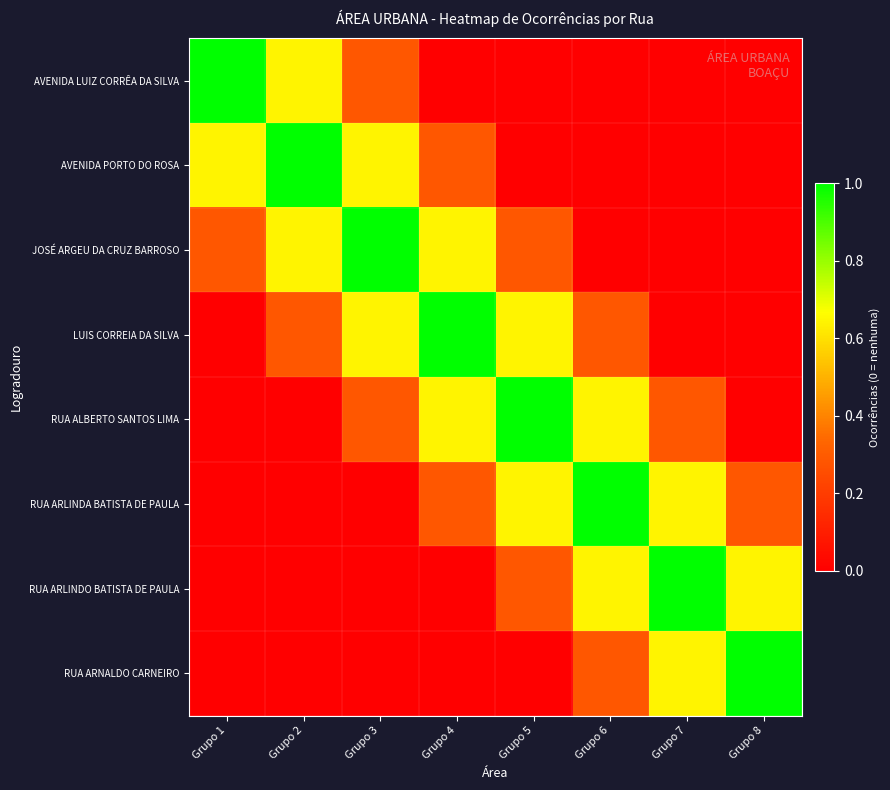

What is the spread (max minus min) of values at Grupo 7?

1.0